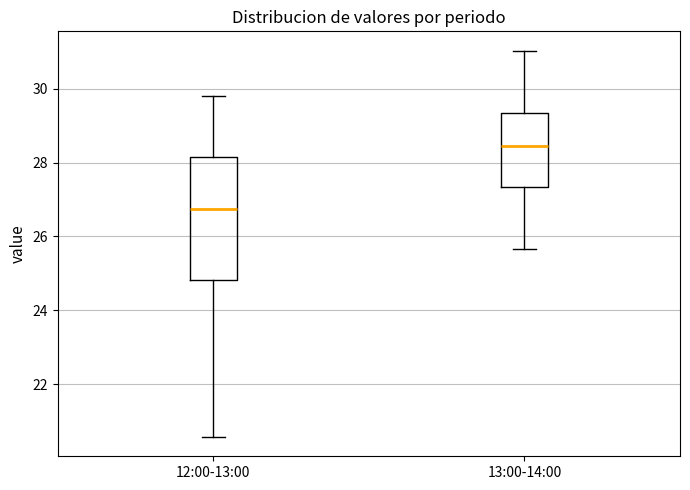

Where does the lower whisker of the box for 13:00-14:00 end on the y-axis? The values are not printed on the chart, so give them approximately, as read against the axis.

25.6